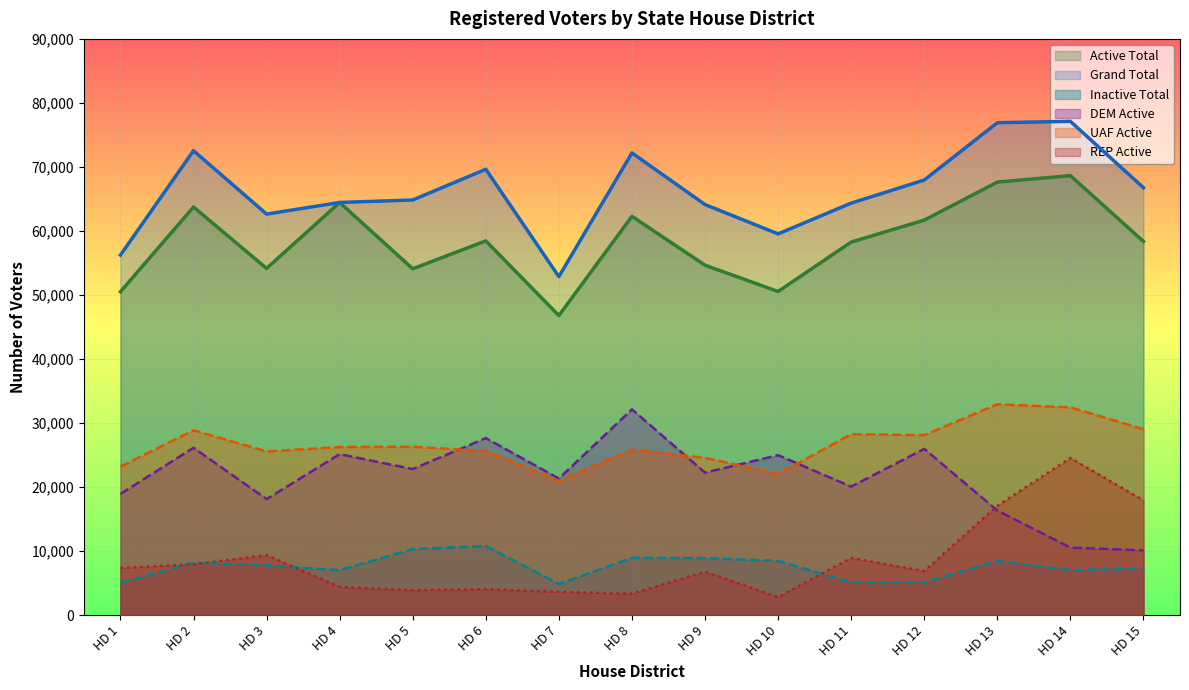

How many lines are shown in the chart?

6